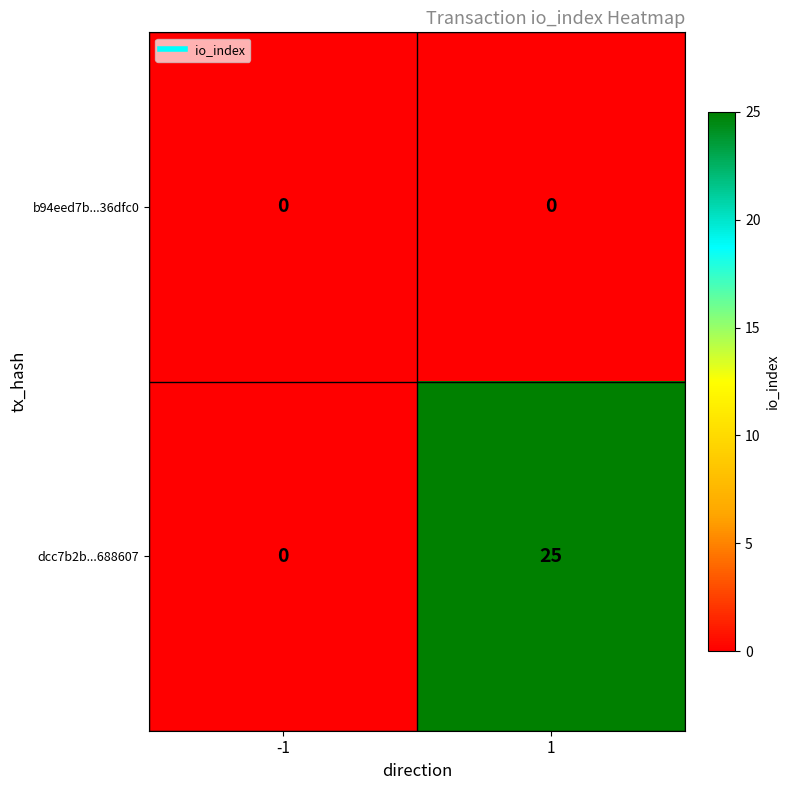

Reading left to right, list all the values displayed in this chart.

b94eed7b...36dfc0: -1=0	1=0
dcc7b2b...688607: -1=0	1=25